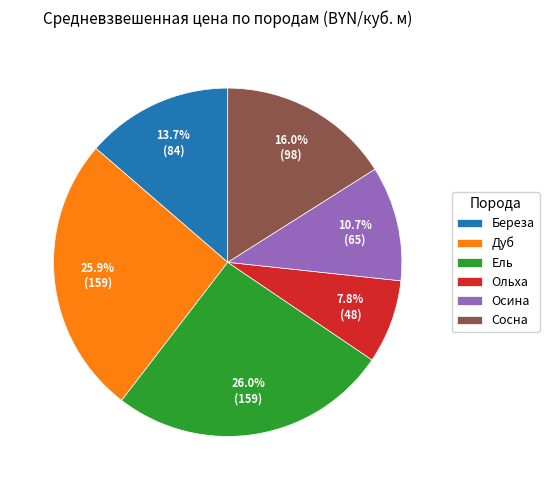

Between Береза and Сосна, which is larger?

Сосна